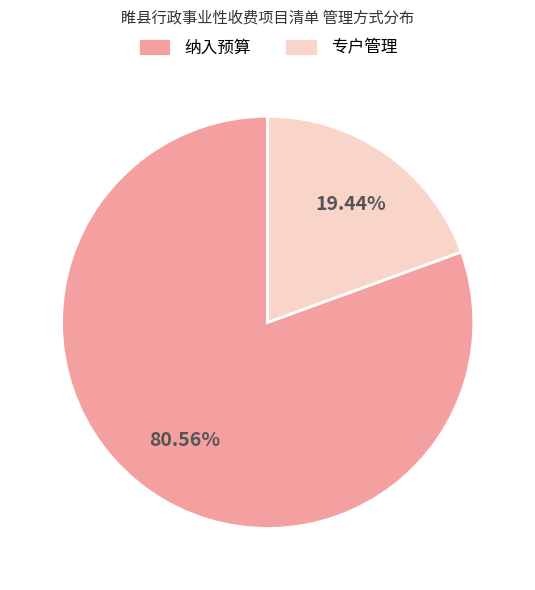

What is the majority slice?

纳入预算